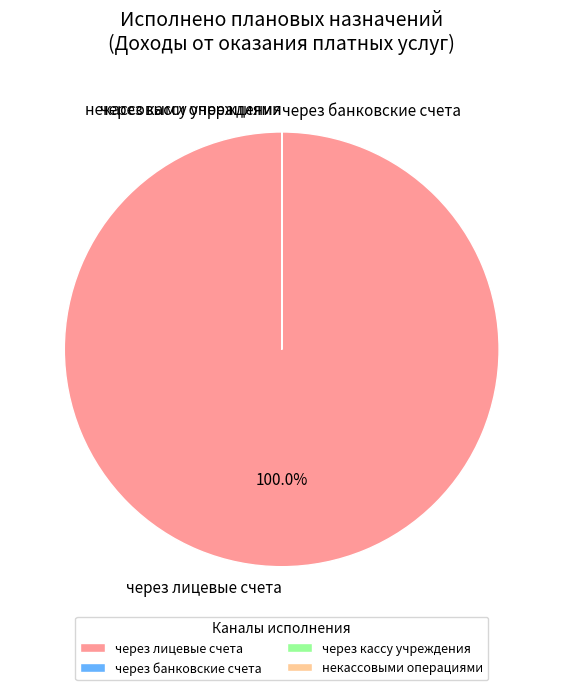

Is через лицевые счета the majority of the pie?

Yes